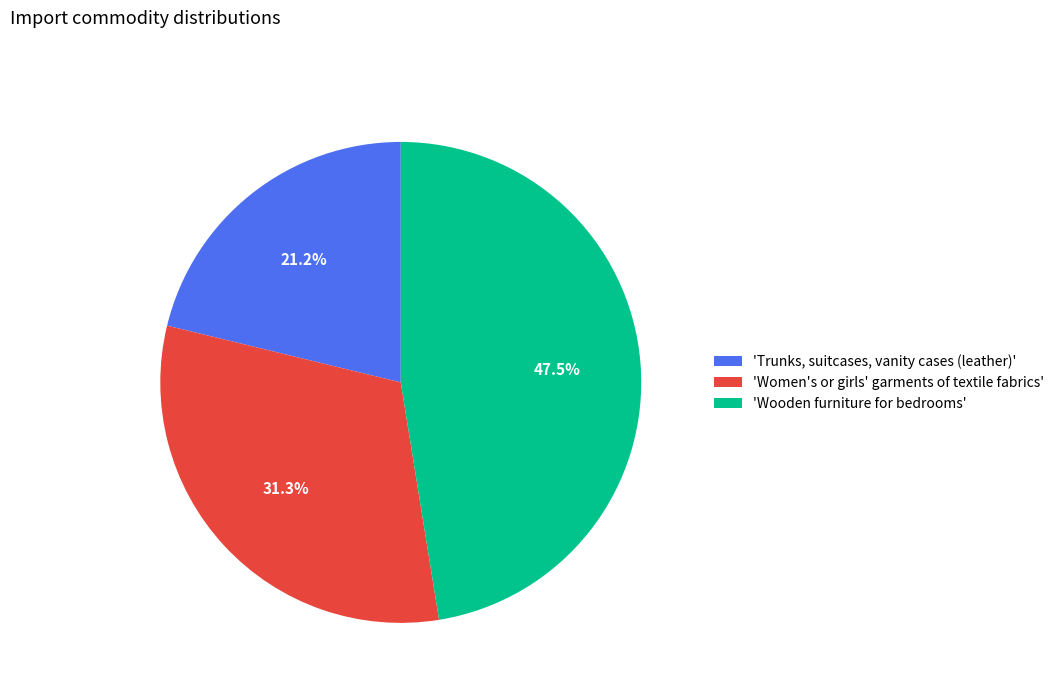

Which slice is the largest?

'Wooden furniture for bedrooms'